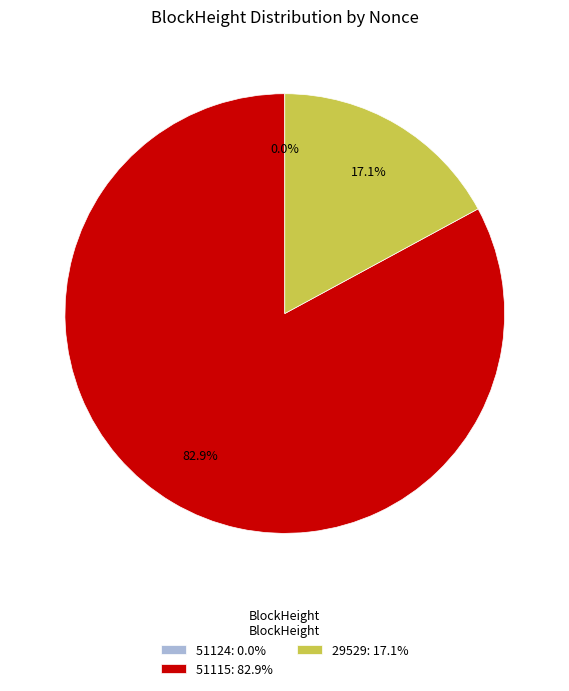

How much of the chart is everything except 51115: 82.9%?

17.1%